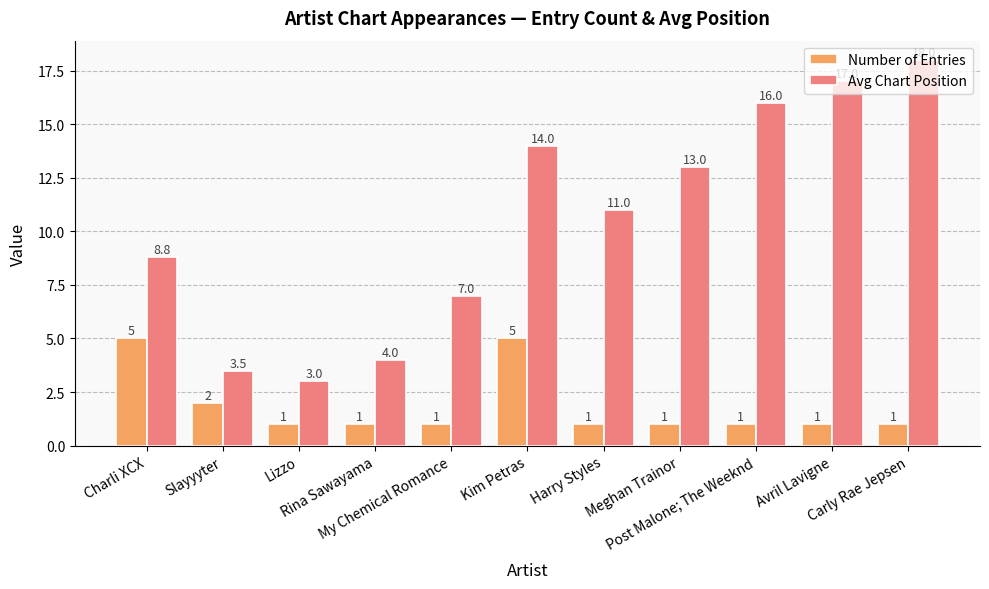

Read the Number of Entries value at Post Malone; The Weeknd.

1.0